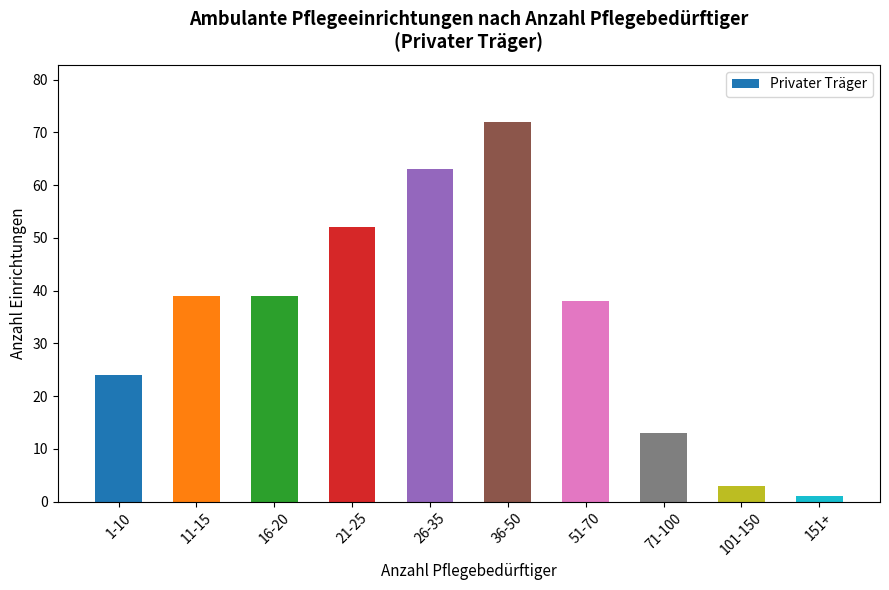

Count the values in the range 13 to 52.

6